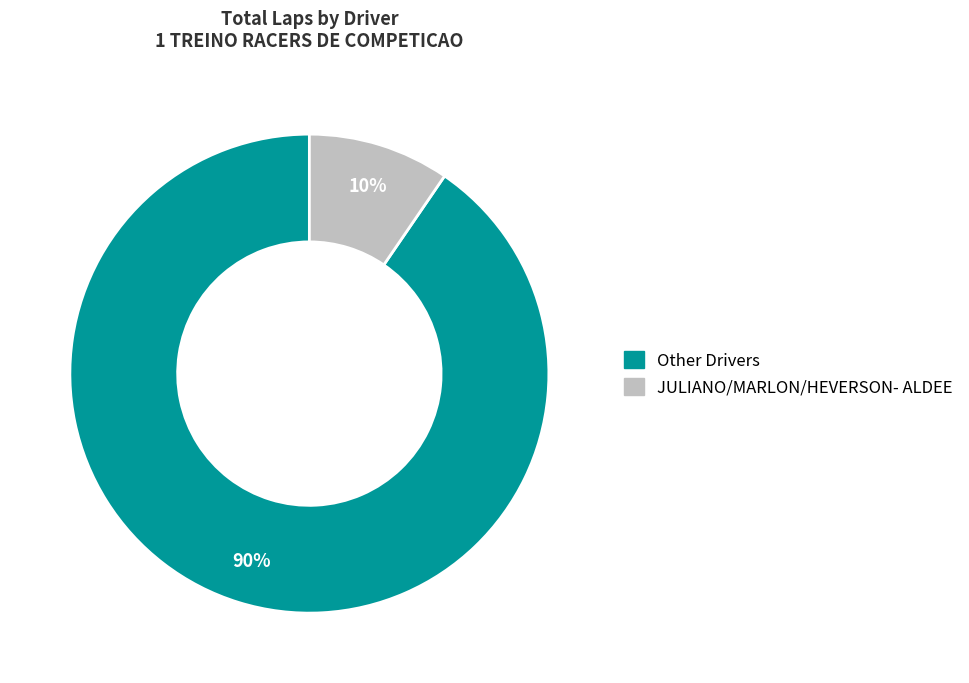

To the nearest percent, what is the average slice percentage?

50%